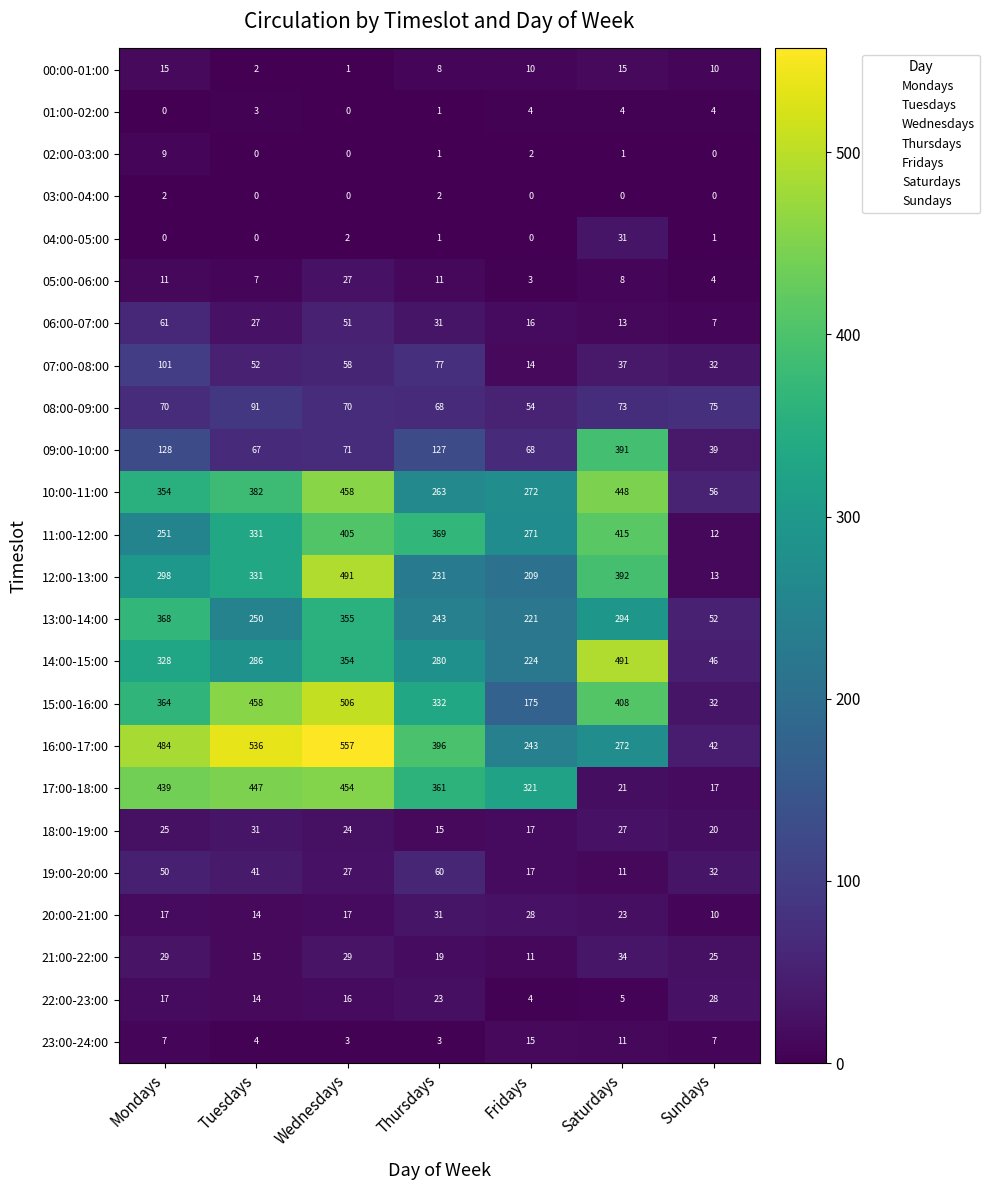

Which series has the largest total across all categories?

16:00-17:00